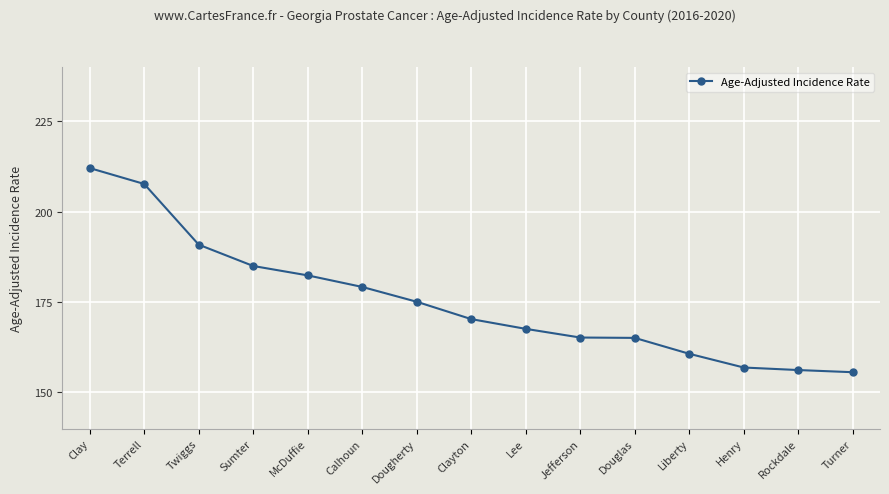

What is the sum of the values at Jefferson and Twiggs?

356.1